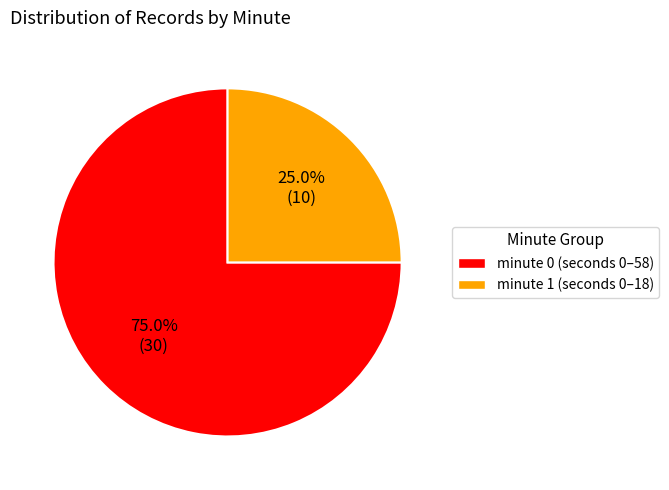

The minute 1 slice represents 25% of the pie. True or false?

True